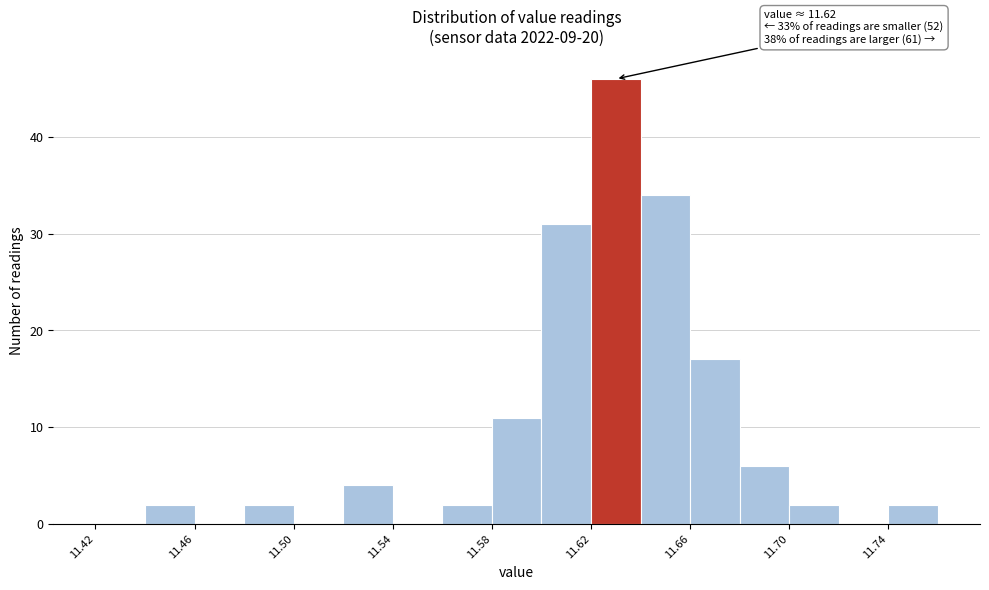

Over which range of the x-axis is the bar tallest?

11.62 to 11.64